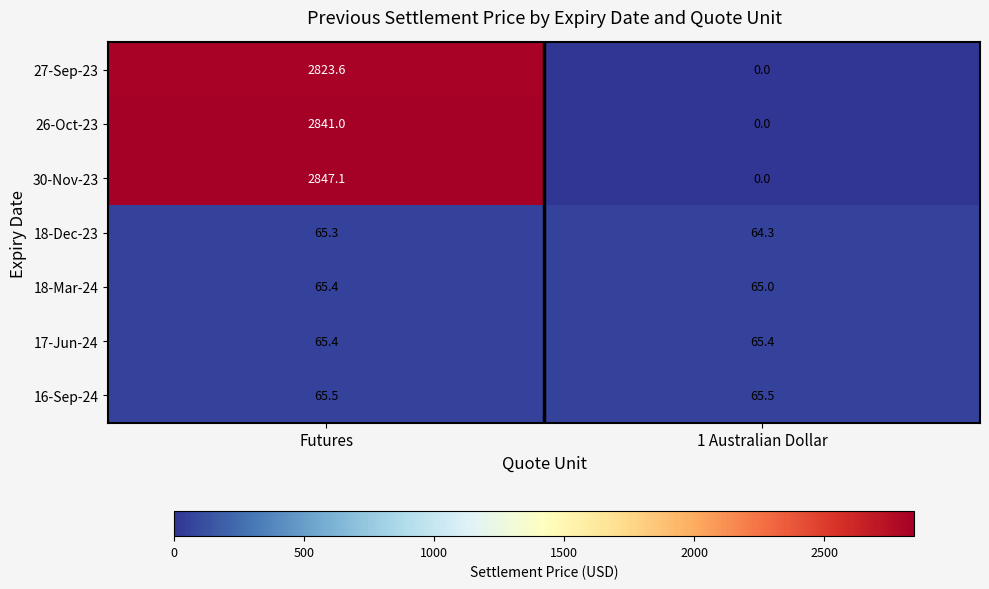

What is the sum of the 16-Sep-24 values at 1 Australian Dollar and Futures?

131.0